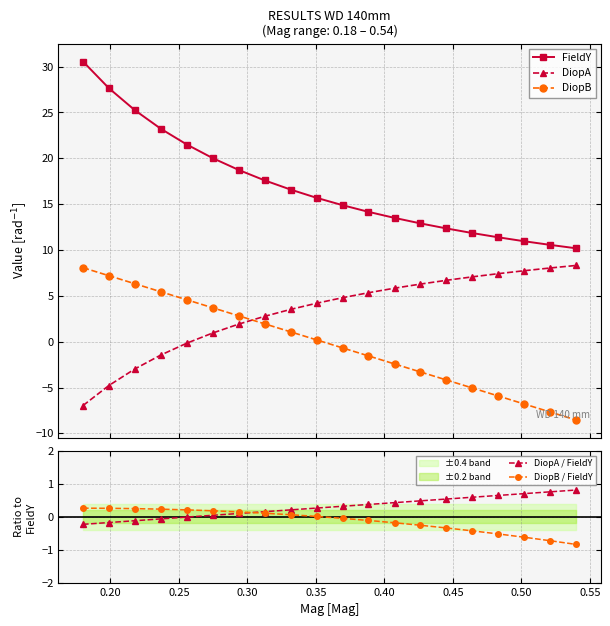

What is the minimum value for FieldY?

10.2